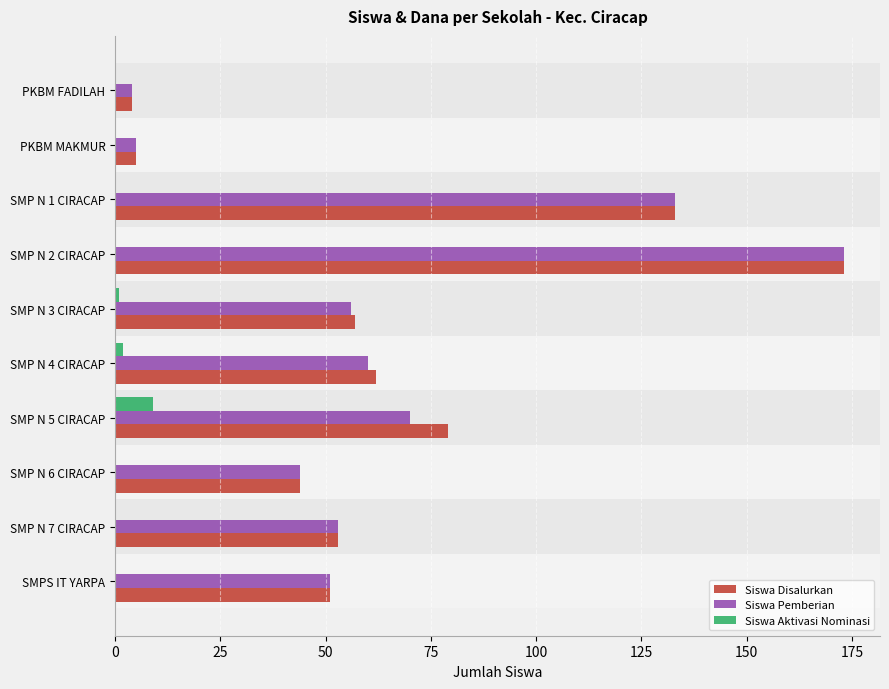

The Siswa Disalurkan series shows 51 at SMPS IT YARPA. True or false?

True